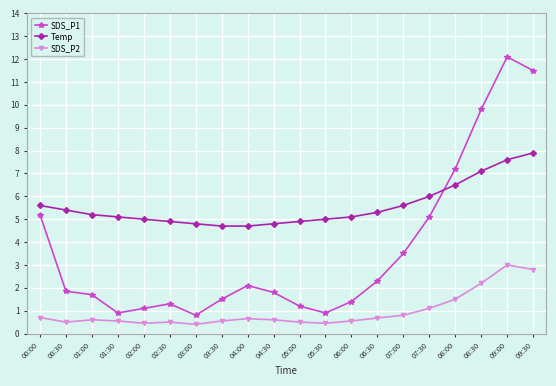

What is the average value of the SDS_P1 series?

3.7